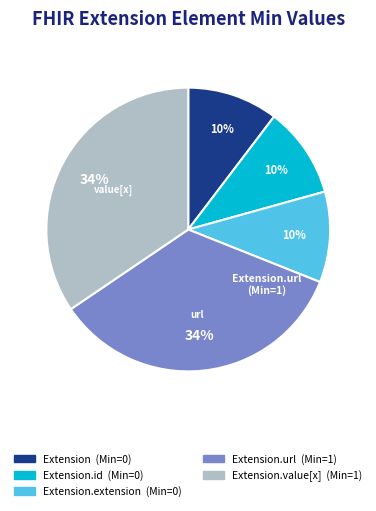

To the nearest percent, what is the average slice percentage?

20%